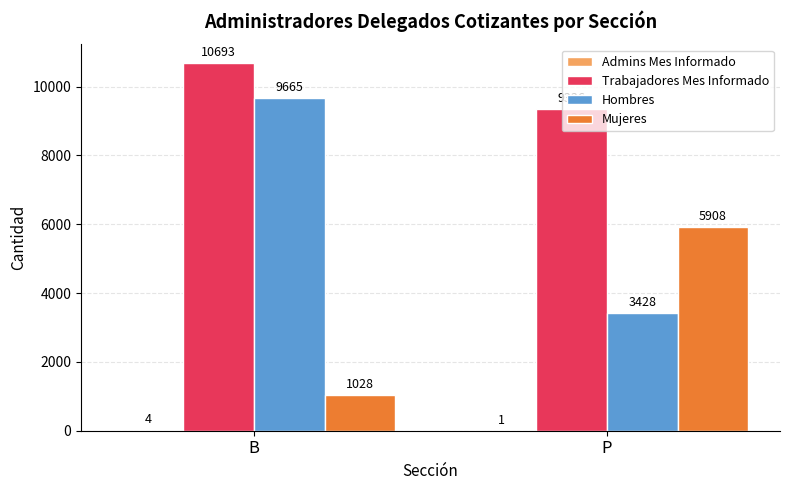

What is the maximum value for Mujeres?

5908